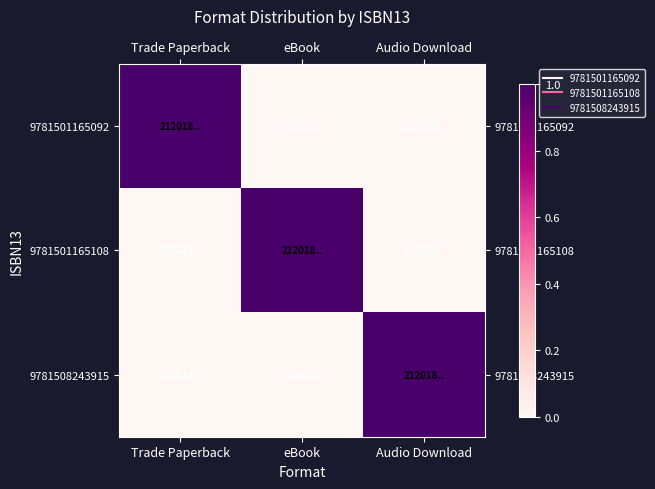

Rank the series at eBook from lowest to highest value.

9781501165092, 9781508243915, 9781501165108